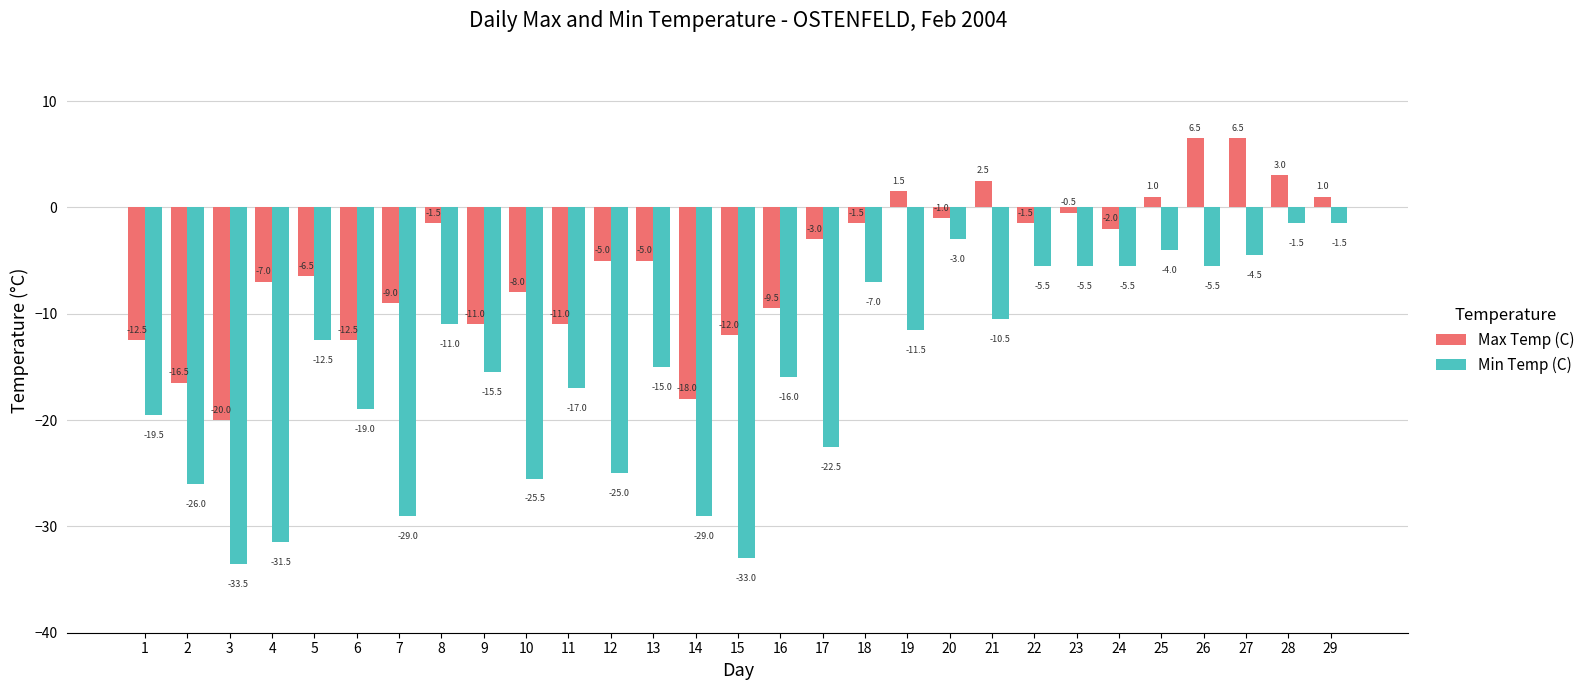

What is the sum of all Min Temp (C) values?

-446.0